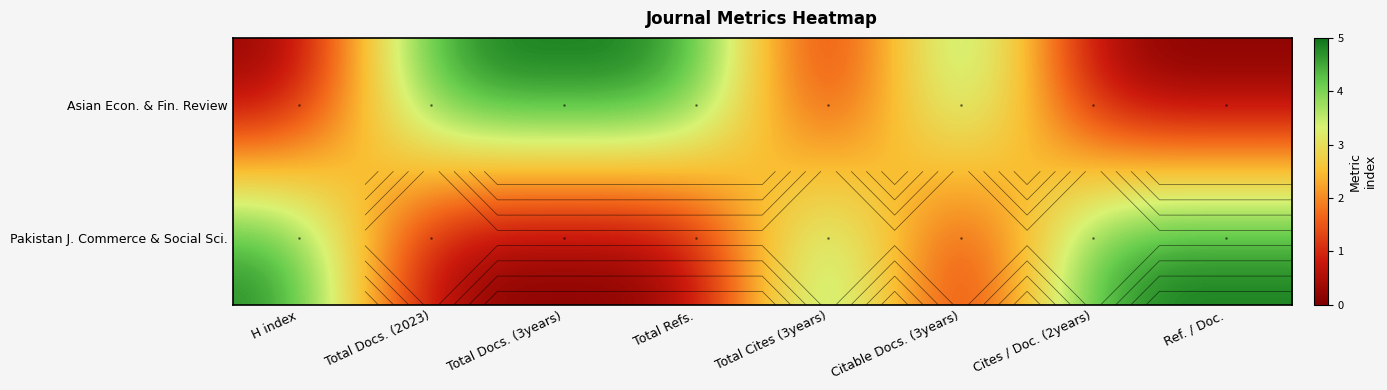

Which series has the largest total across all categories?

Asian Econ. & Fin. Review